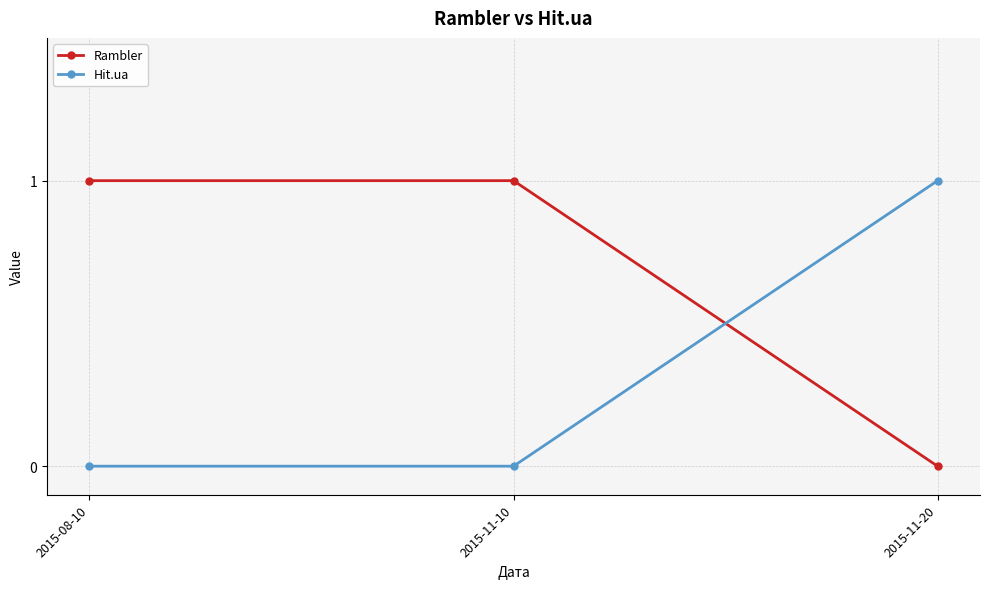

What is the maximum value shown in the chart?

1